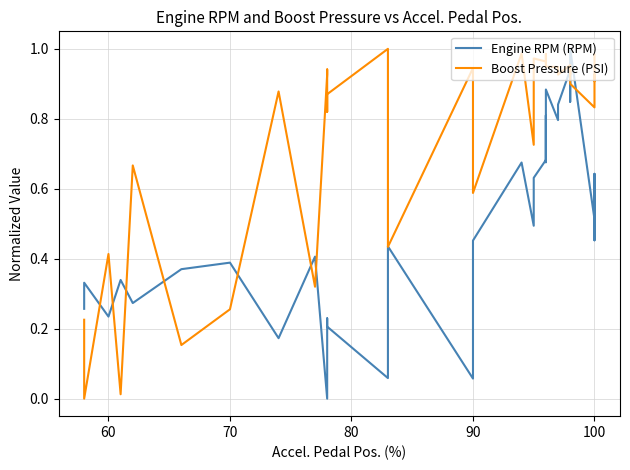

Which series has the largest total across all categories?

Boost Pressure (PSI)